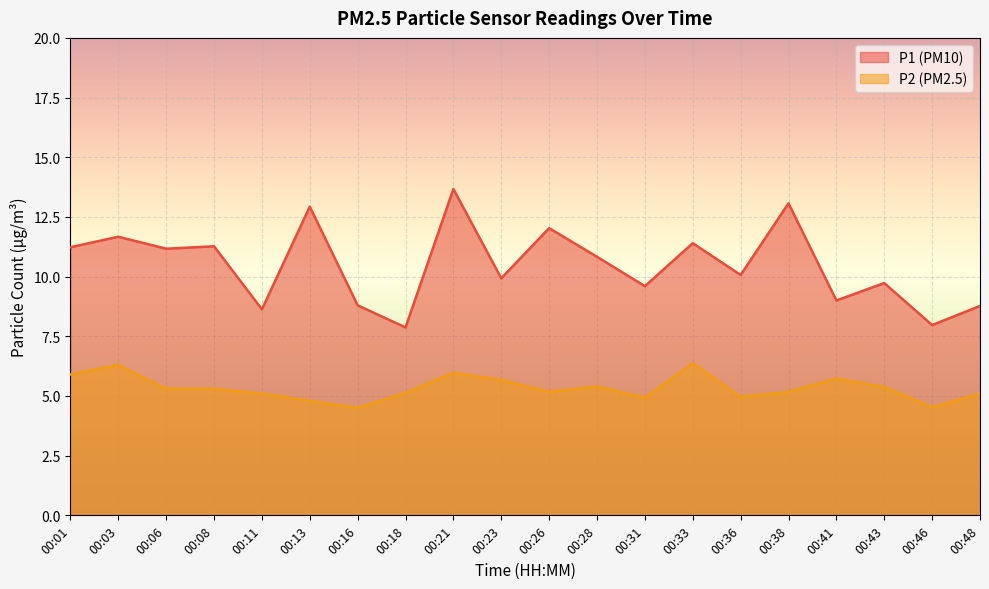

At which label is P1 closest to 10?

00:23